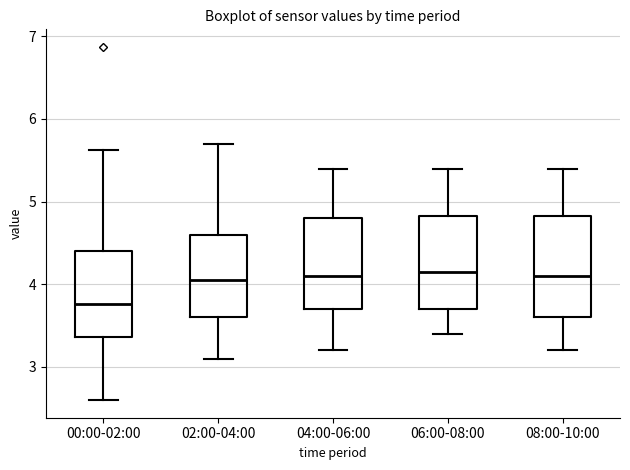

Which box is the tallest, from its lower edge to its upper edge?

08:00-10:00